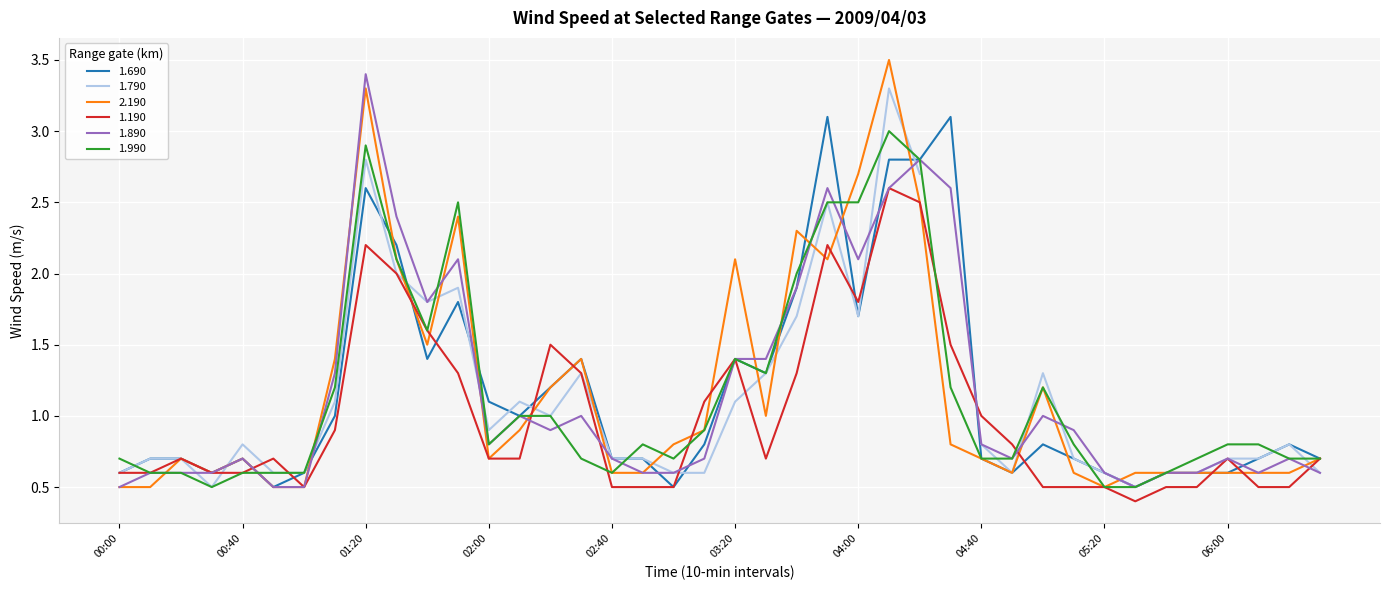

What is the difference between the highest and lowest values at 02:40?

0.2